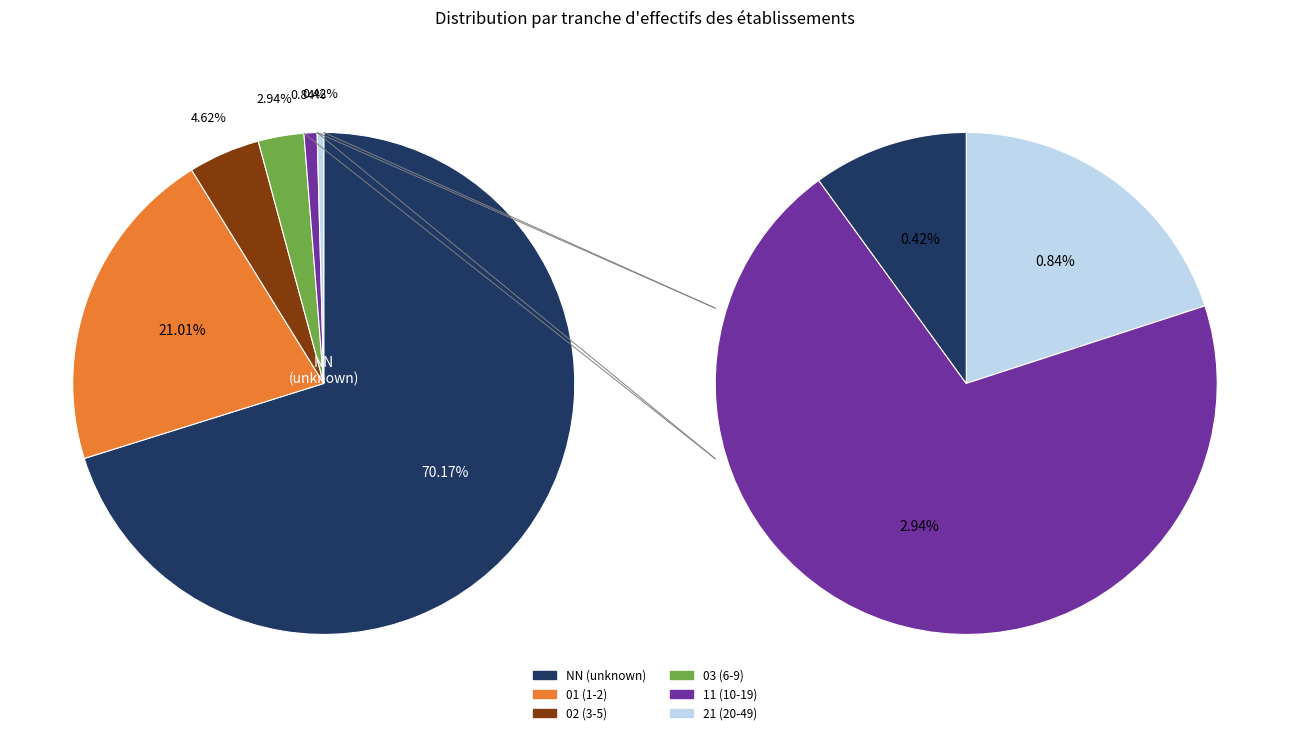

Which category has the smallest portion of the pie?

21